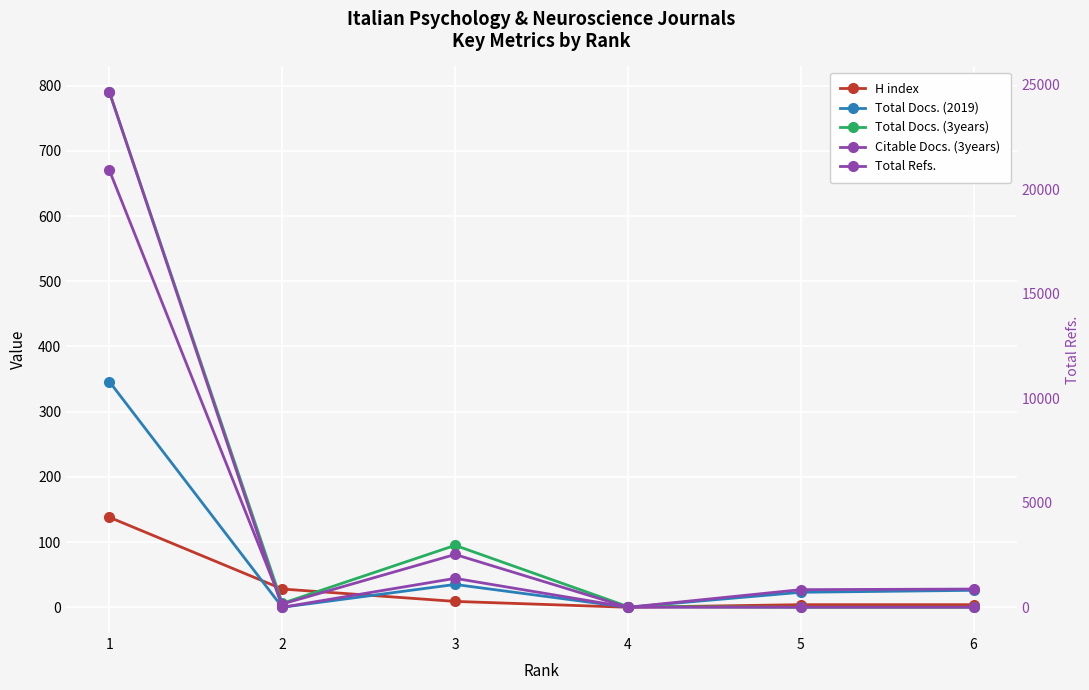

How many data points in Citable Docs. (3years) are above 5?

2